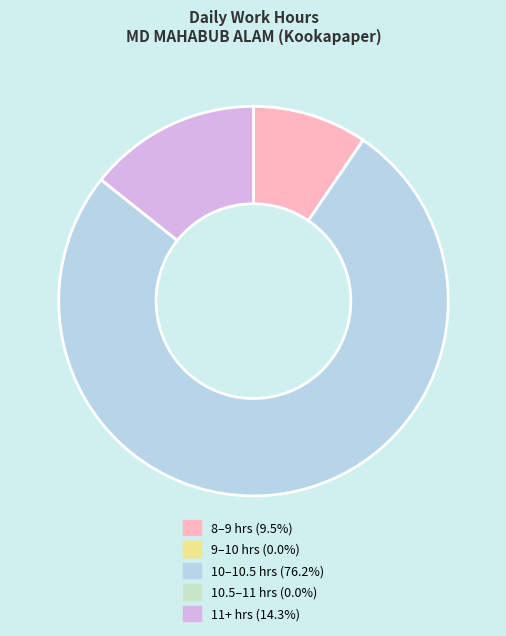

Is there any slice that represents more than half of the pie?

Yes